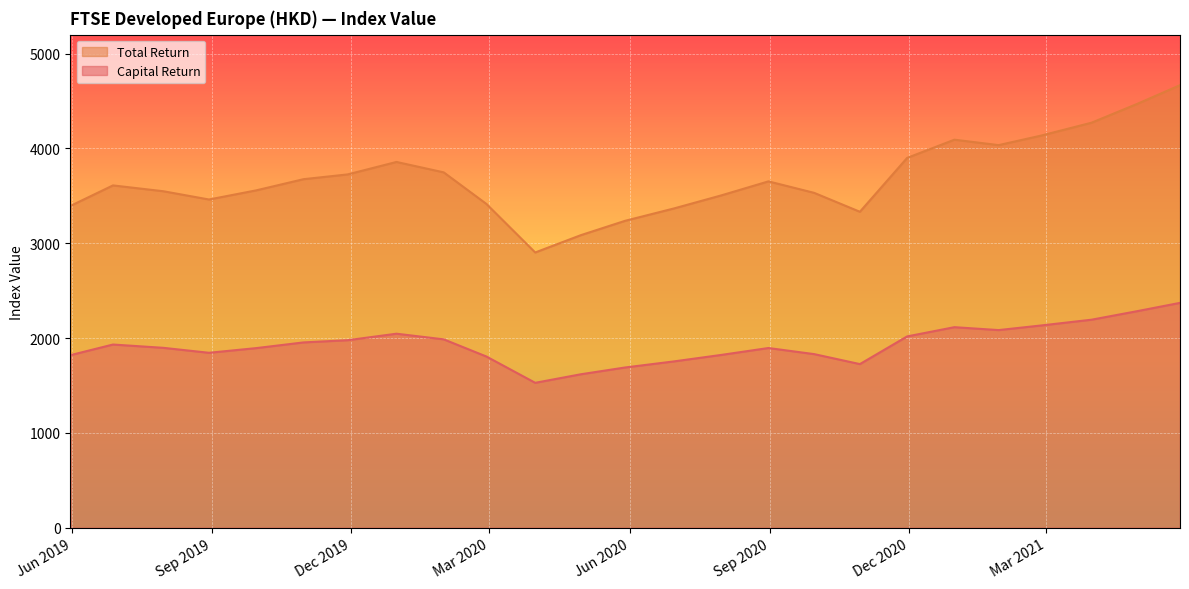

At which category does Capital Return reach its first local valley?

2019-08-30